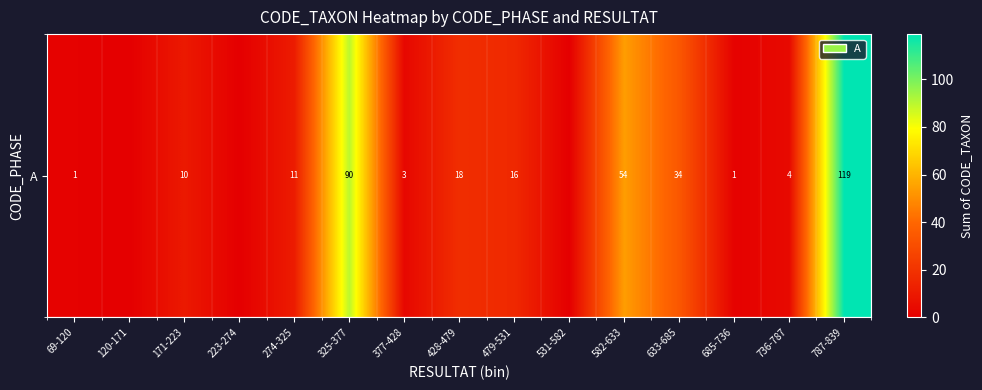

Reading left to right, list all the values displayed in this chart.

69-120=1	120-171=0	171-223=10	223-274=0	274-325=11	325-377=90	377-428=3	428-479=18	479-531=16	531-582=0	582-633=54	633-685=34	685-736=1	736-787=4	787-839=119